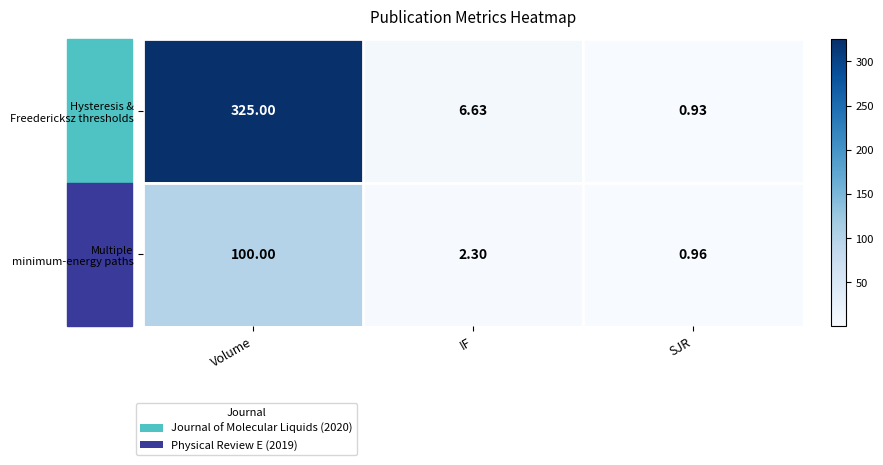

At which category does the chart reach its minimum across all series?

SJR